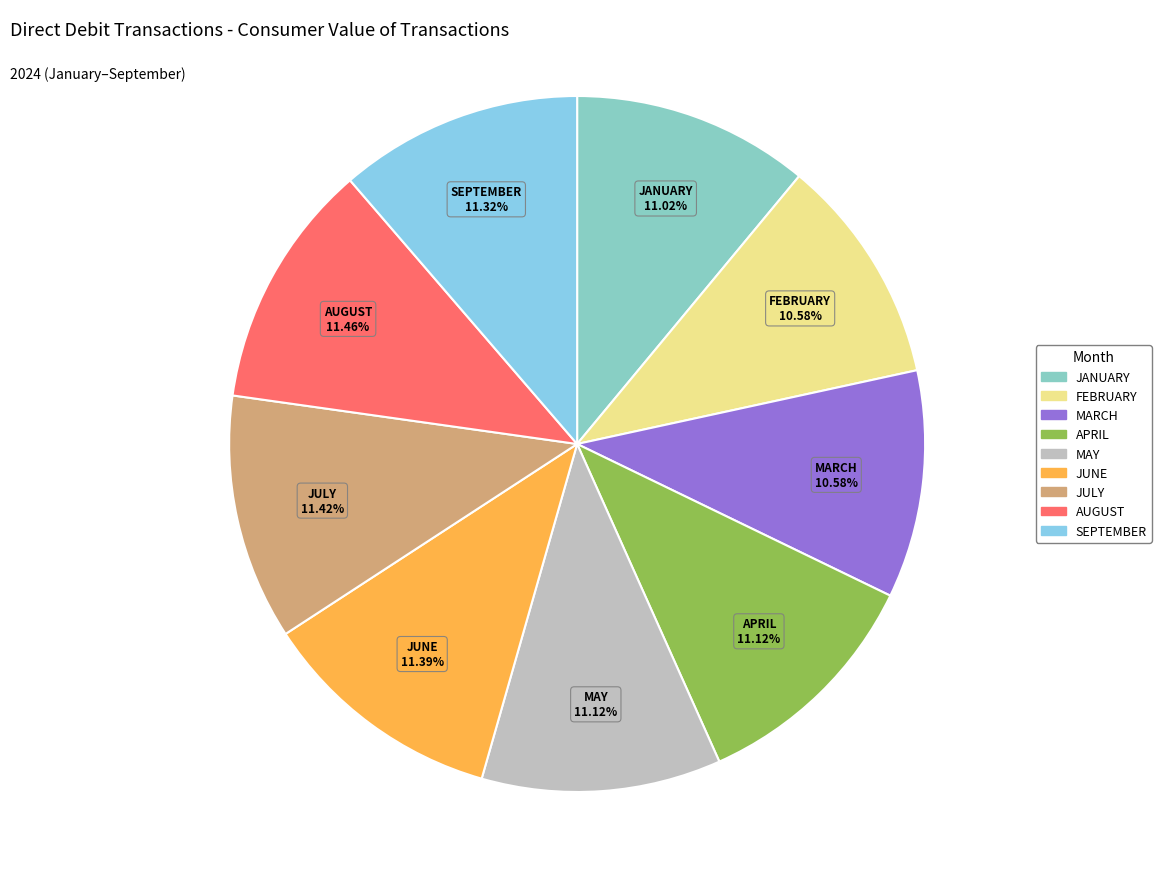

To the nearest percent, what is the average slice percentage?

11%